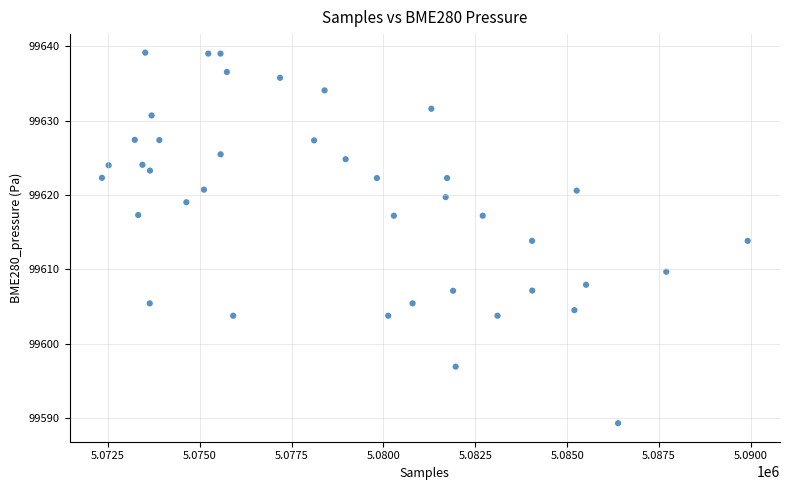

What is the range of X values (max minus min)?

17576.0